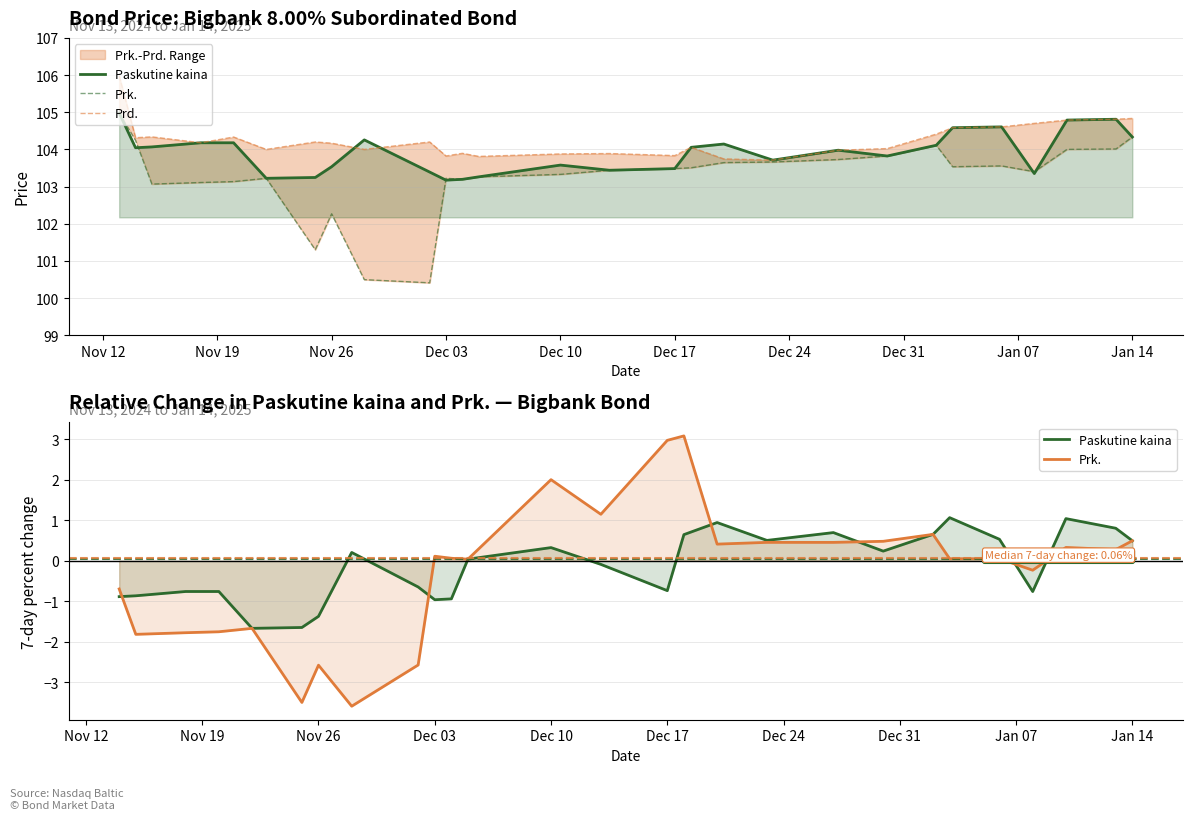

How many lines are shown in the chart?

3